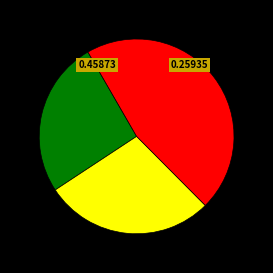

Does any single category account for the majority?

No